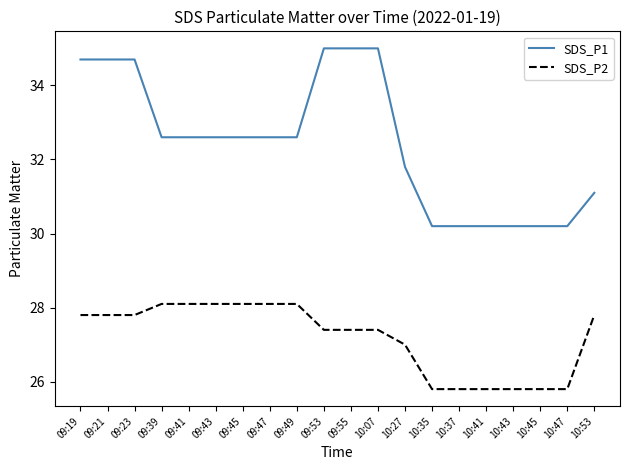

What value does the SDS_P2 series have at 09:41?

28.1